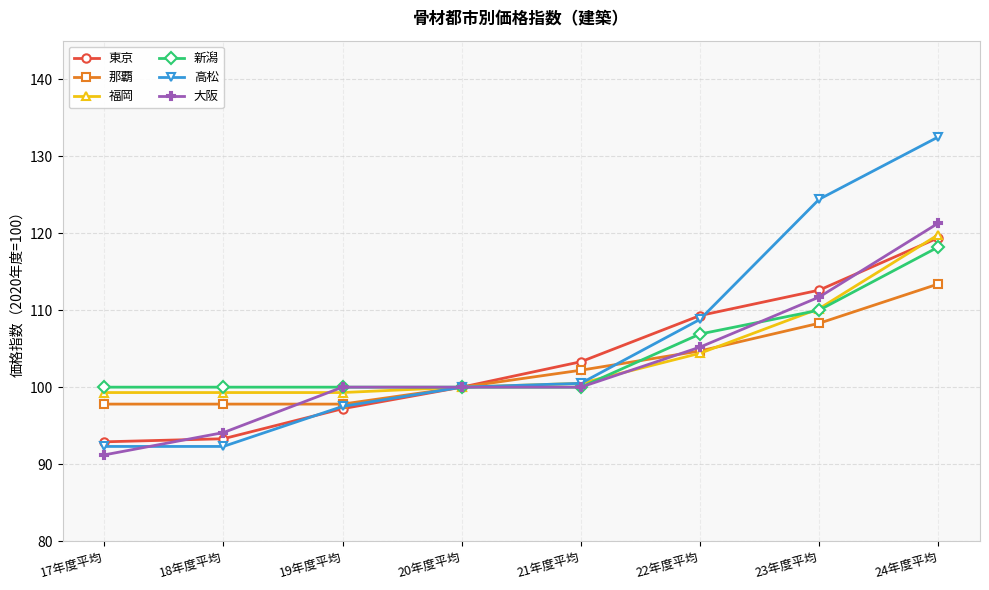

Is it true that 大阪 equals 151.1 at 22年度平均?

False